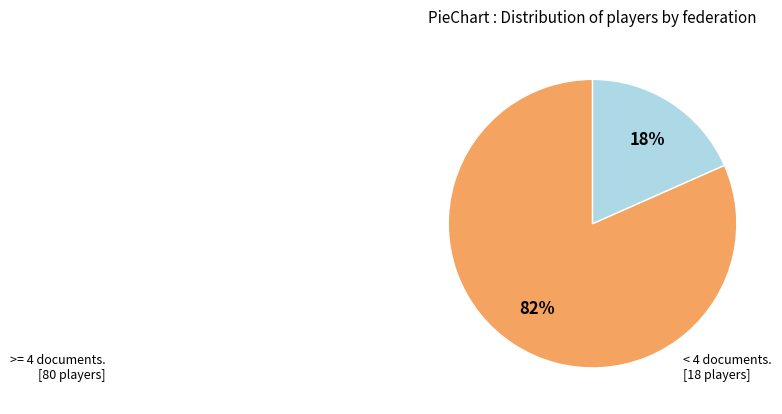

Count the number of slices in the pie.

2